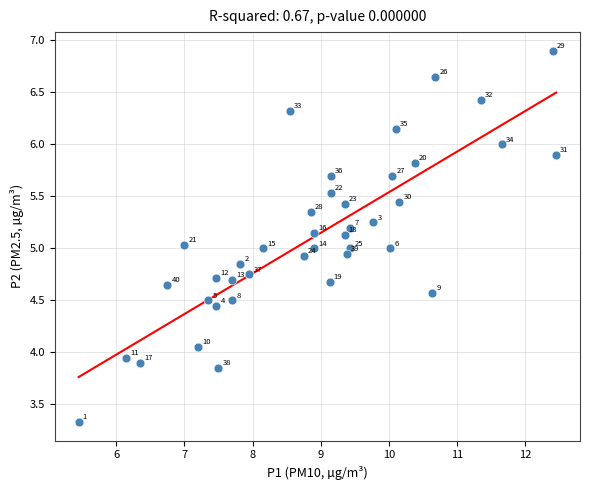

What is the range of X values (max minus min)?

7.0